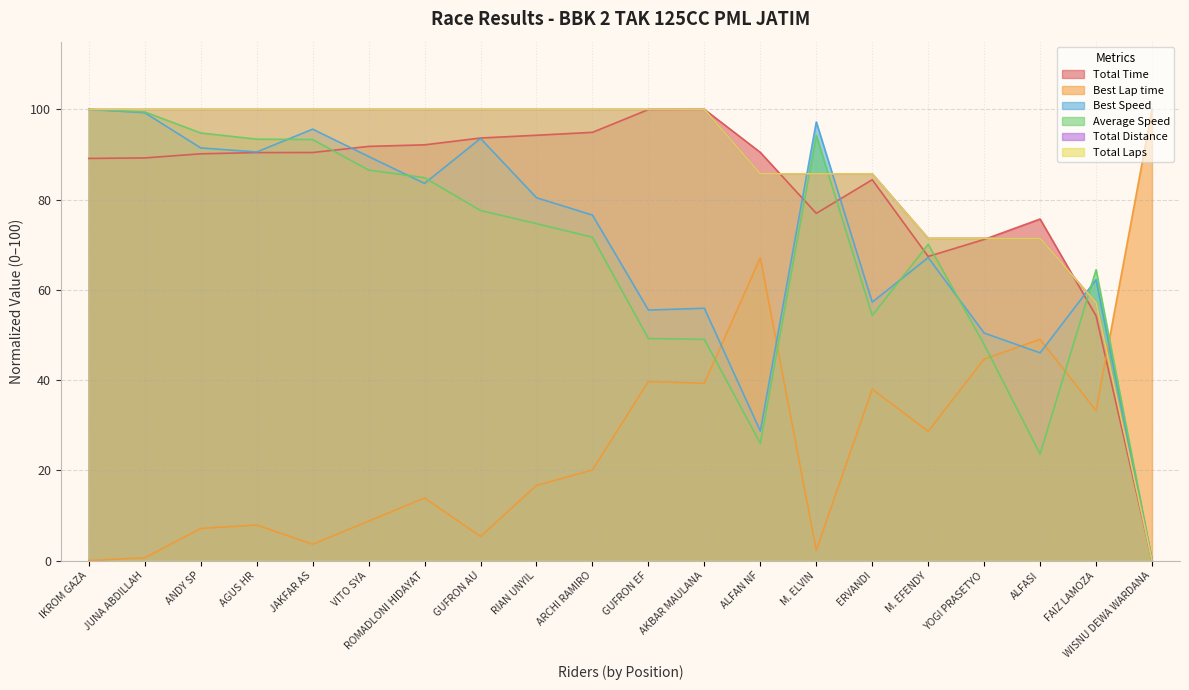

Does the chart display data point markers on the line(s)?

No